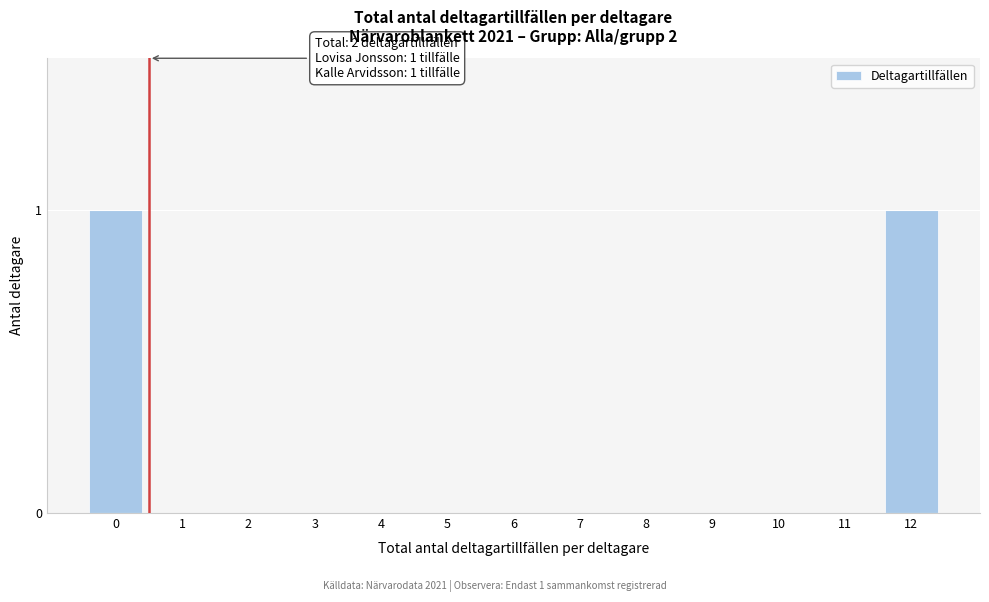

Reading left to right, extract all data points from this chart.

0=1	1=0	2=0	3=0	4=0	5=0	6=0	7=0	8=0	9=0	10=0	11=0	12=1